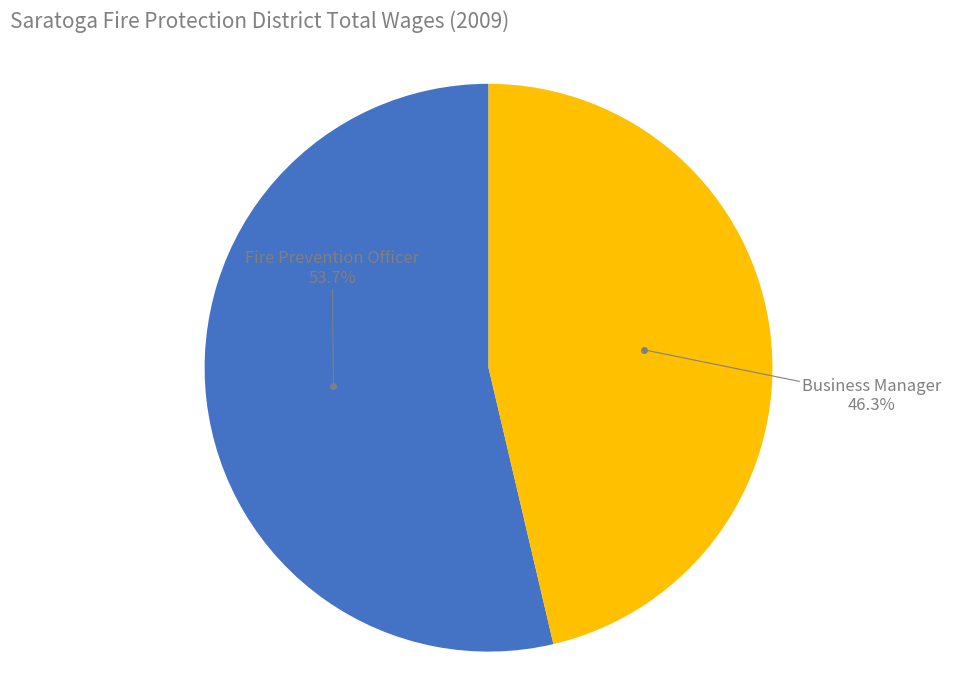

Is it true that Fire Prevention Officer is 41% of the pie?

False